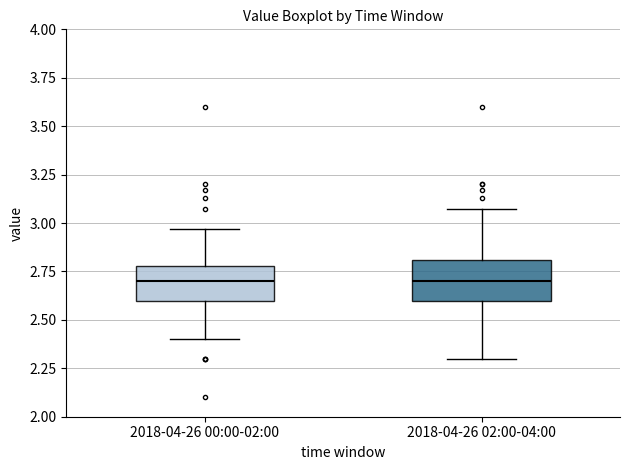

Reading left to right, transcribe this box plot: for each box, give where its median line is, the range the box spans, and where its two whiskers end, as read against the y-axis. The values are not printed on the chart, so give them approximately, as read against the axis.

2018-04-26 00:00-02:00: median 2.70, box 2.60 to 2.80, whiskers 2.40 to 2.95
2018-04-26 02:00-04:00: median 2.70, box 2.60 to 2.80, whiskers 2.30 to 3.05